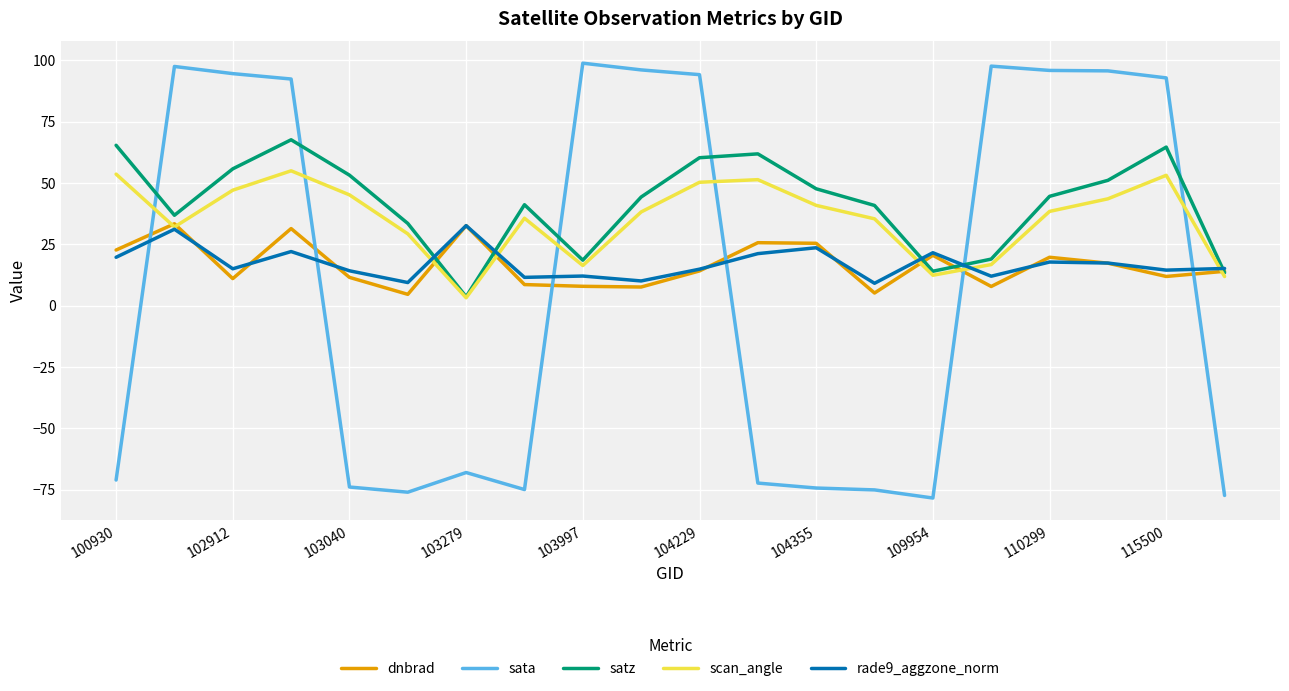

True or false: sata has more than 2 interior local peaks.

True